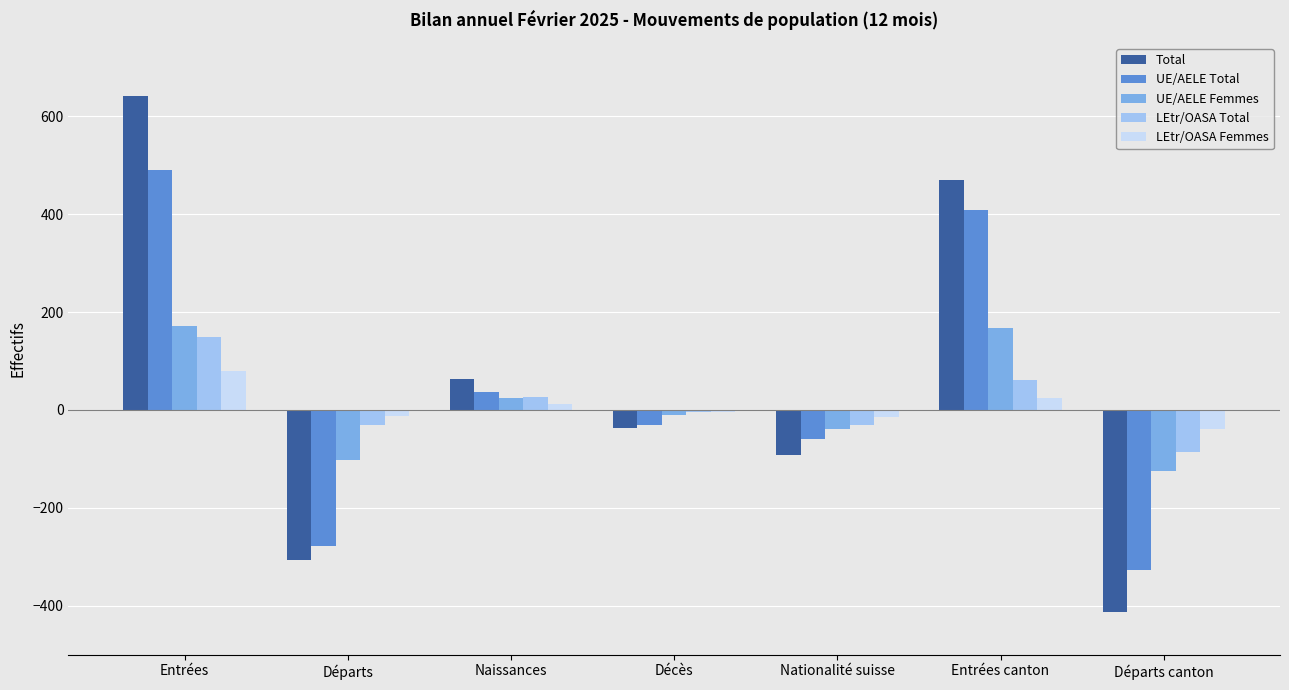

What is the smallest value displayed?

-412